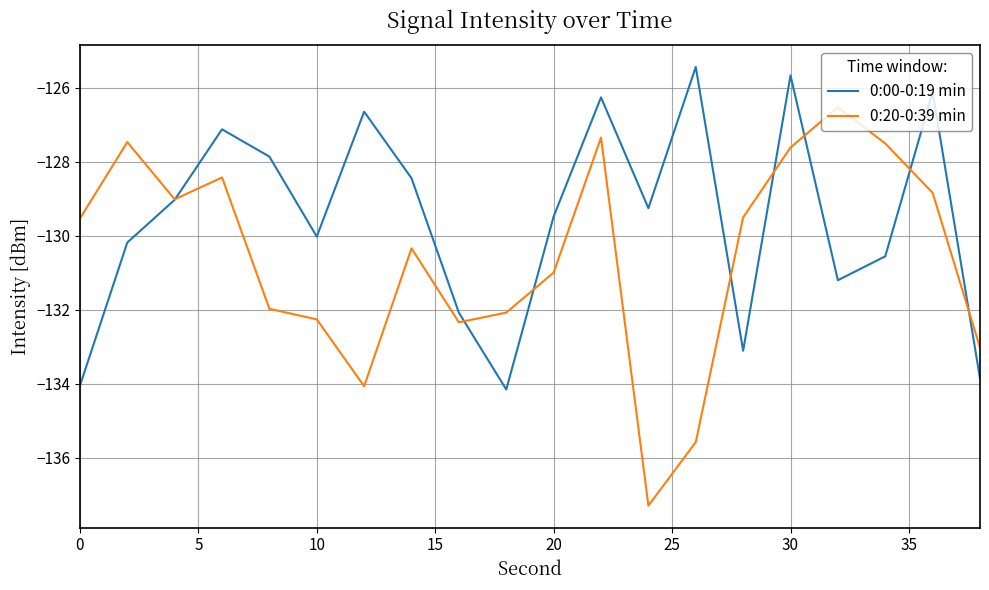

List the series in order of their overall mean, highest first.

0:00-0:19 min, 0:20-0:39 min